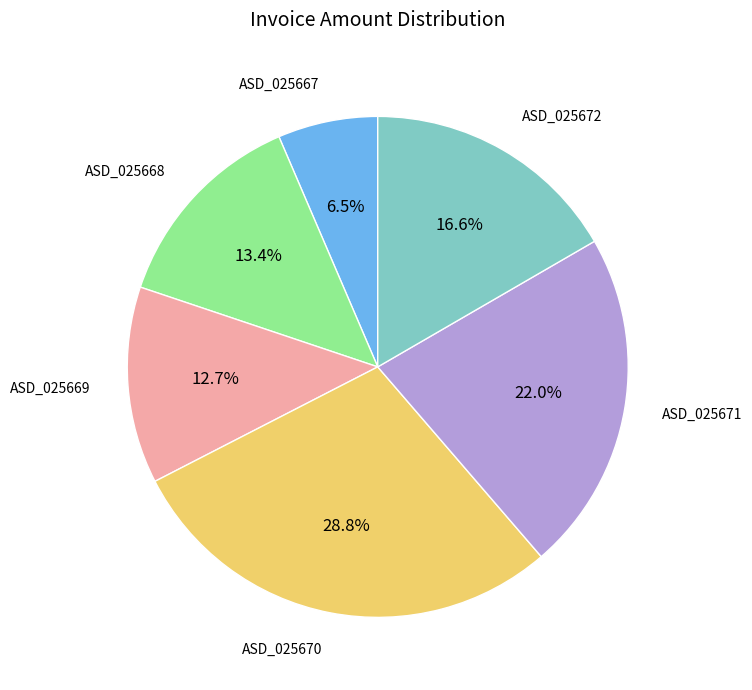

Count the number of slices in the pie.

6